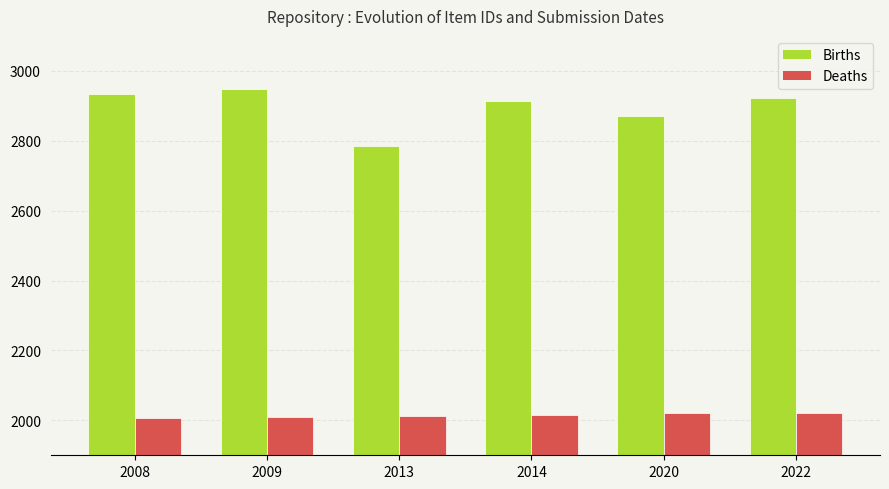

What is the sum of the Deaths values at 2014 and 2020?

4034